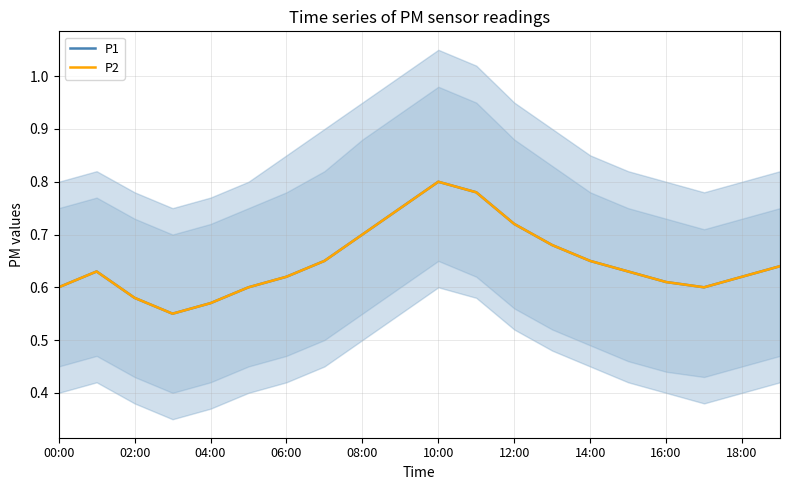

Reading left to right, what are all the values shown in this chart?

P1: 0.6	0.6	0.6	0.6	0.6	0.6	0.6	0.7	0.7	0.8	0.8	0.8	0.7	0.7	0.7	0.6	0.6	0.6	0.6	0.6
P2: 0.6	0.6	0.6	0.6	0.6	0.6	0.6	0.7	0.7	0.8	0.8	0.8	0.7	0.7	0.7	0.6	0.6	0.6	0.6	0.6